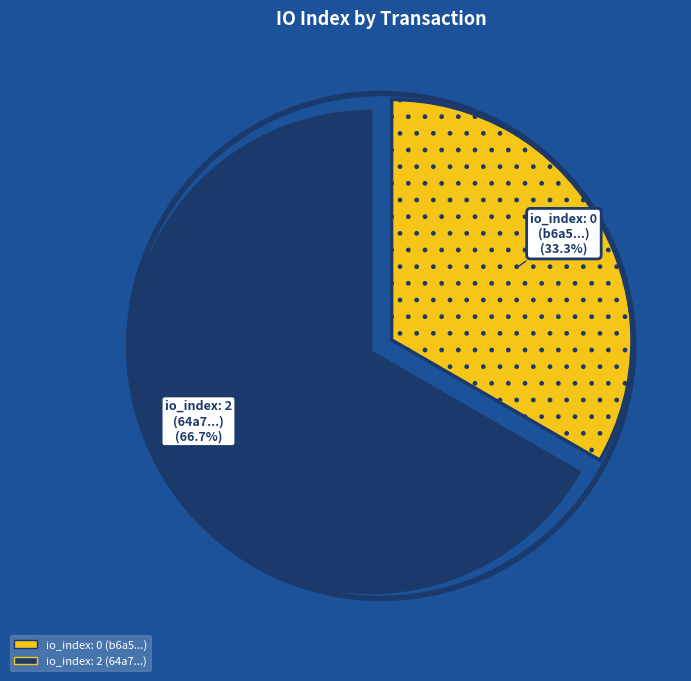

Does any single category account for the majority?

Yes